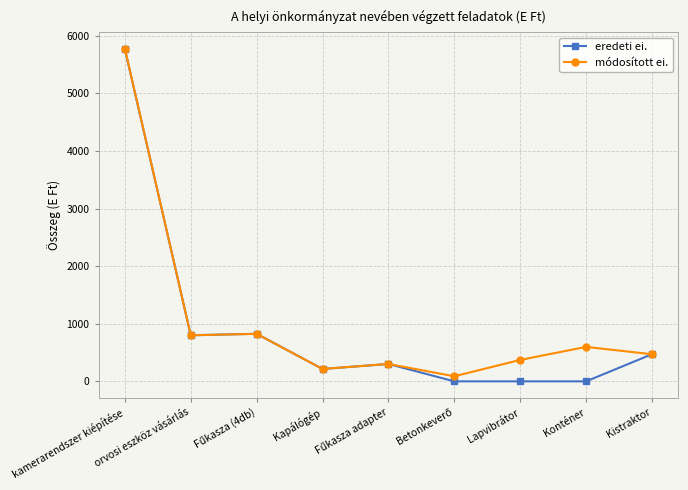

What is the maximum value for eredeti ei.?

5767